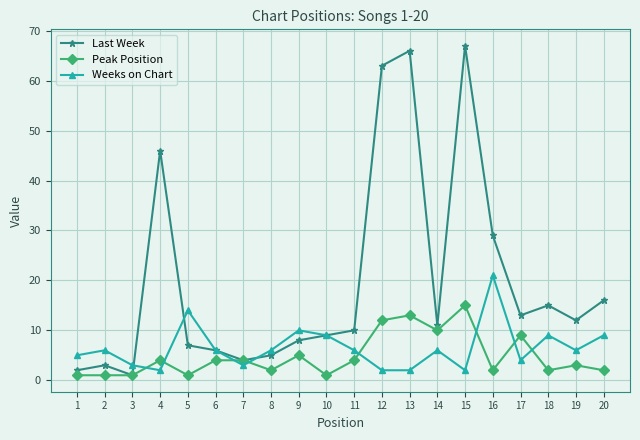

True or false: Peak Position has more than 1 points higher than both neighbors.

True